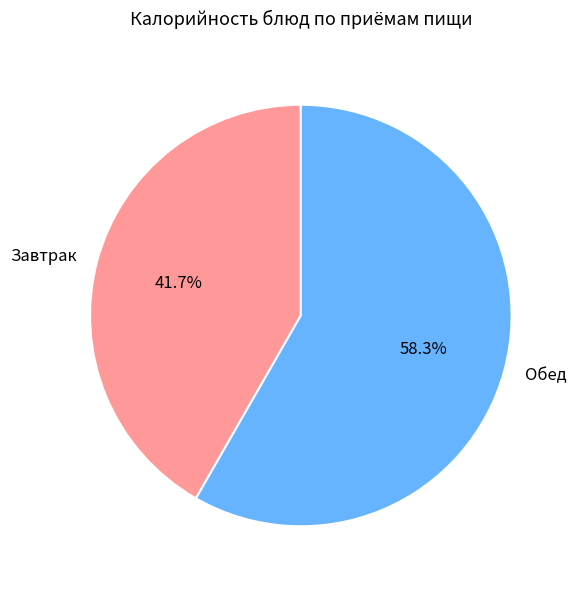

Between Завтрак and Обед, which is larger?

Обед